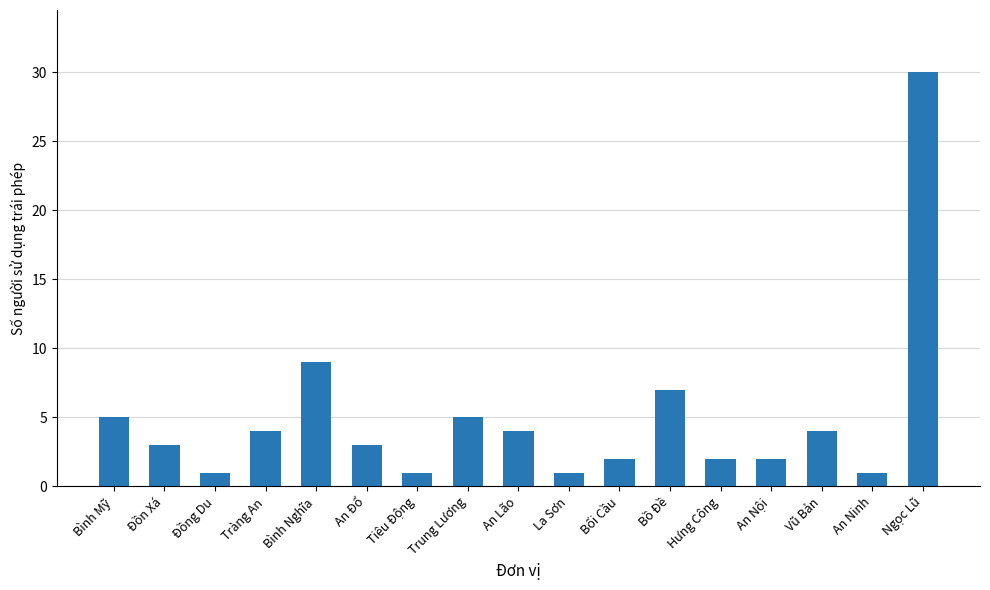

Between Đồng Du and An Đổ, which is larger?

An Đổ